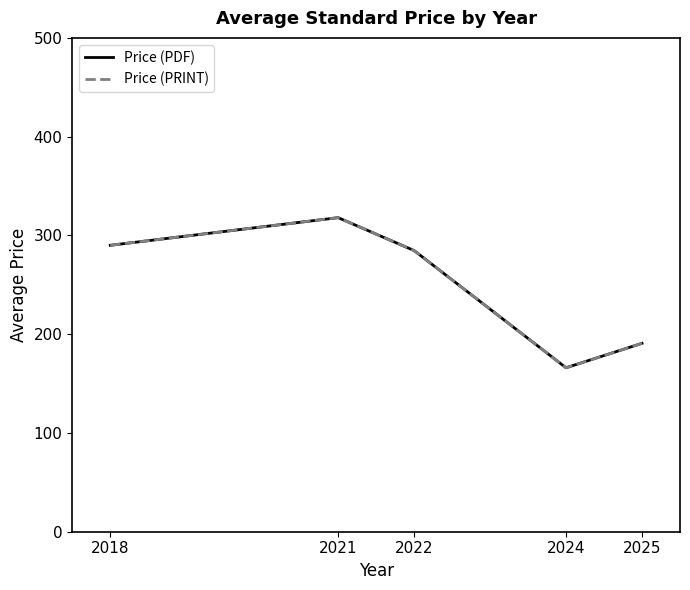

What is the maximum value for Price (PRINT)?

318.0